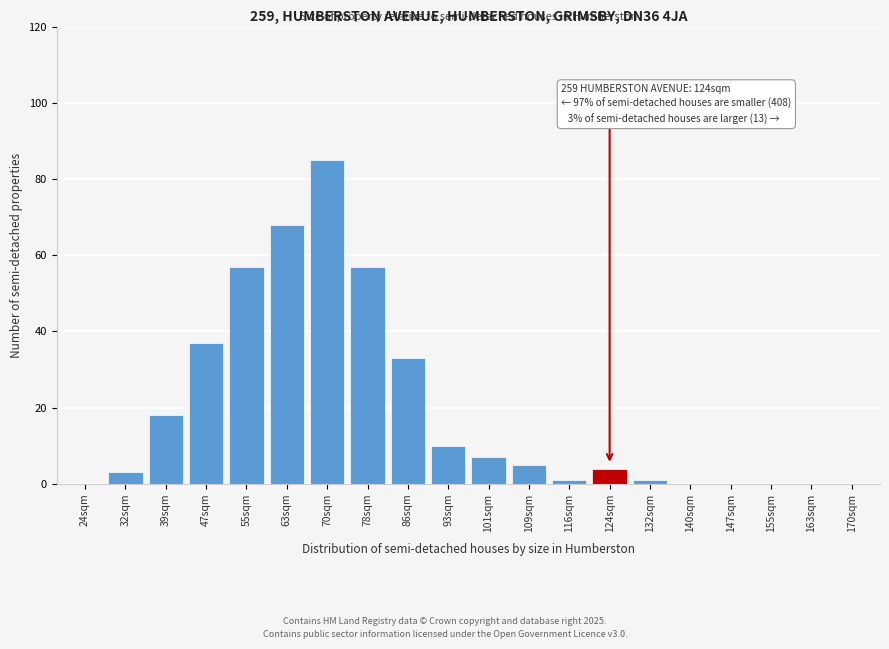

Reading left to right, extract all data points from this chart.

24sqm=0	32sqm=3	39sqm=18	47sqm=37	55sqm=57	63sqm=68	70sqm=85	78sqm=57	86sqm=33	93sqm=10	101sqm=7	109sqm=5	116sqm=1	124sqm=4	132sqm=1	140sqm=0	147sqm=0	155sqm=0	163sqm=0	170sqm=0